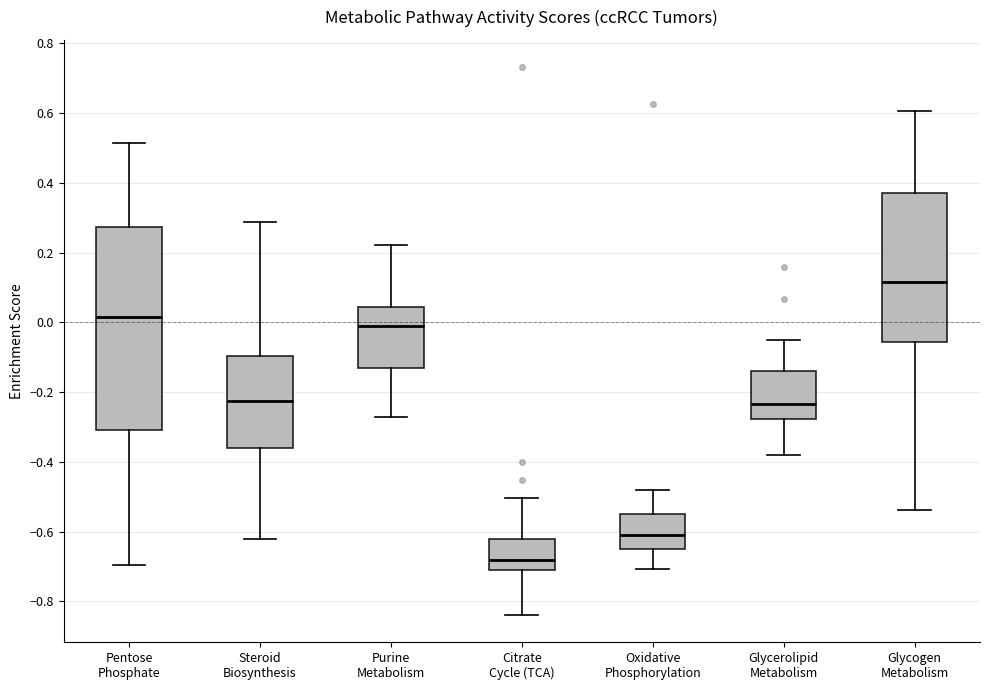

Reading left to right, read every box against the y-axis: the position of its median line, the range the box covers, and the ends of its whiskers. The values are not printed on the chart, so give them approximately, as read against the axis.

Pentose Phosphate: median 0.02, box -0.30 to 0.28, whiskers -0.70 to 0.52
Steroid Biosynthesis: median -0.22, box -0.36 to -0.10, whiskers -0.62 to 0.28
Purine Metabolism: median -0.02, box -0.14 to 0.04, whiskers -0.28 to 0.22
Citrate Cycle (TCA): median -0.68, box -0.70 to -0.62, whiskers -0.84 to -0.50
Oxidative Phosphorylation: median -0.60, box -0.64 to -0.54, whiskers -0.70 to -0.48
Glycerolipid Metabolism: median -0.24, box -0.28 to -0.14, whiskers -0.38 to -0.06
Glycogen Metabolism: median 0.12, box -0.06 to 0.36, whiskers -0.54 to 0.60